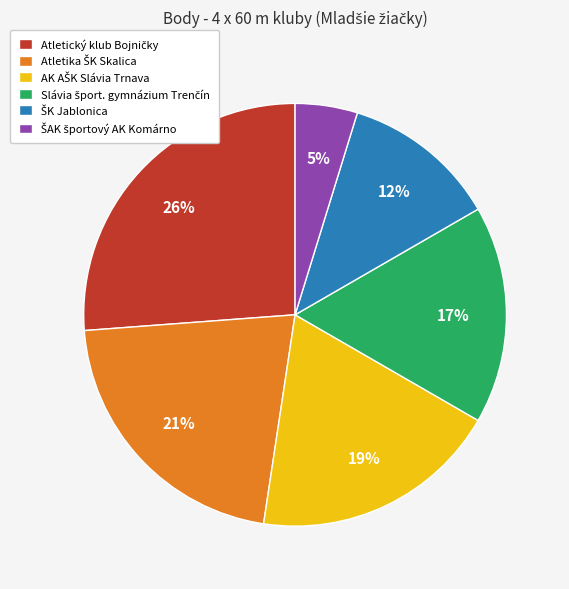

To the nearest percent, what is the average slice percentage?

17%